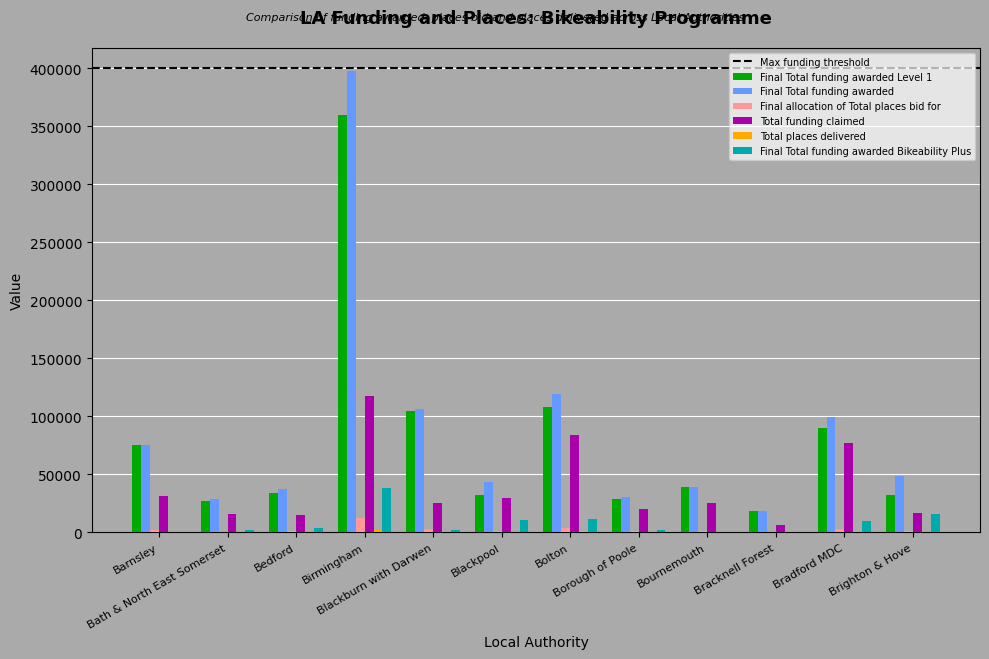

What is the maximum value shown in the chart?

397402.0